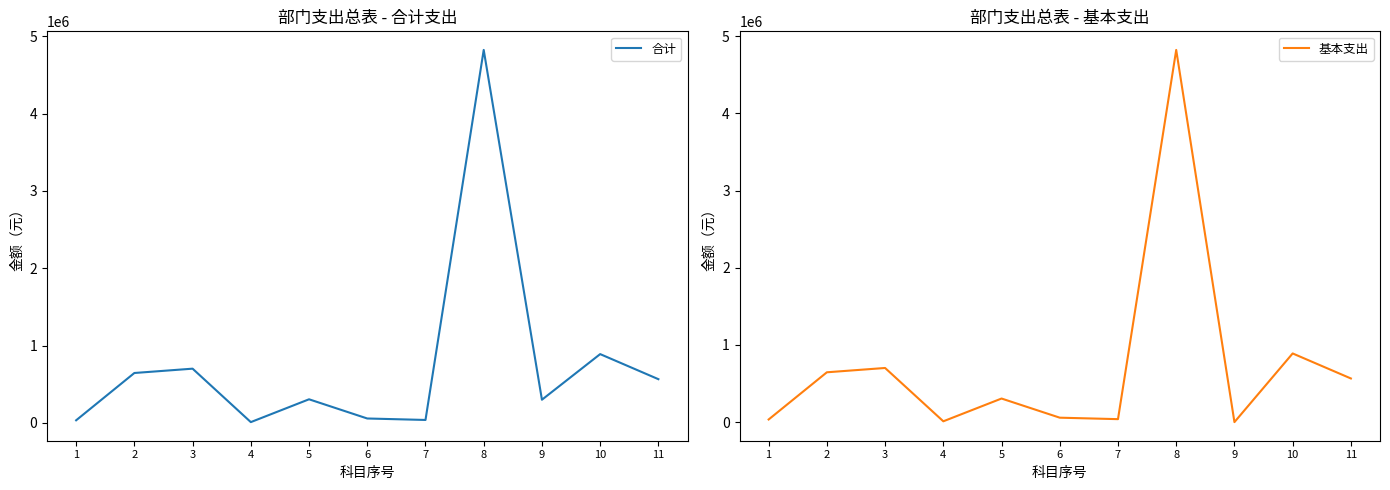

How many categories are shown in the chart?

11